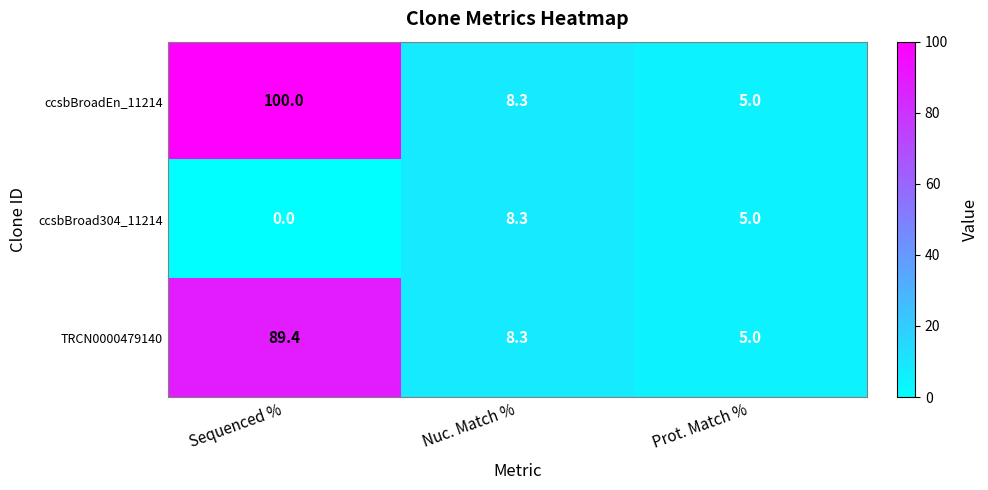

How many values in ccsbBroad304_11214 are above zero?

2